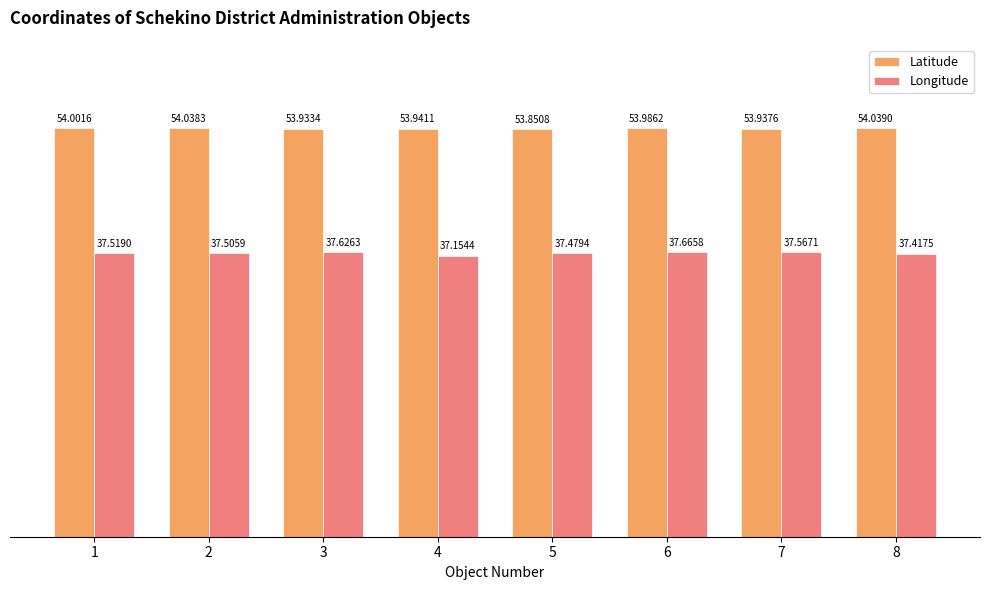

List the series in order of their peak value, highest first.

Latitude, Longitude